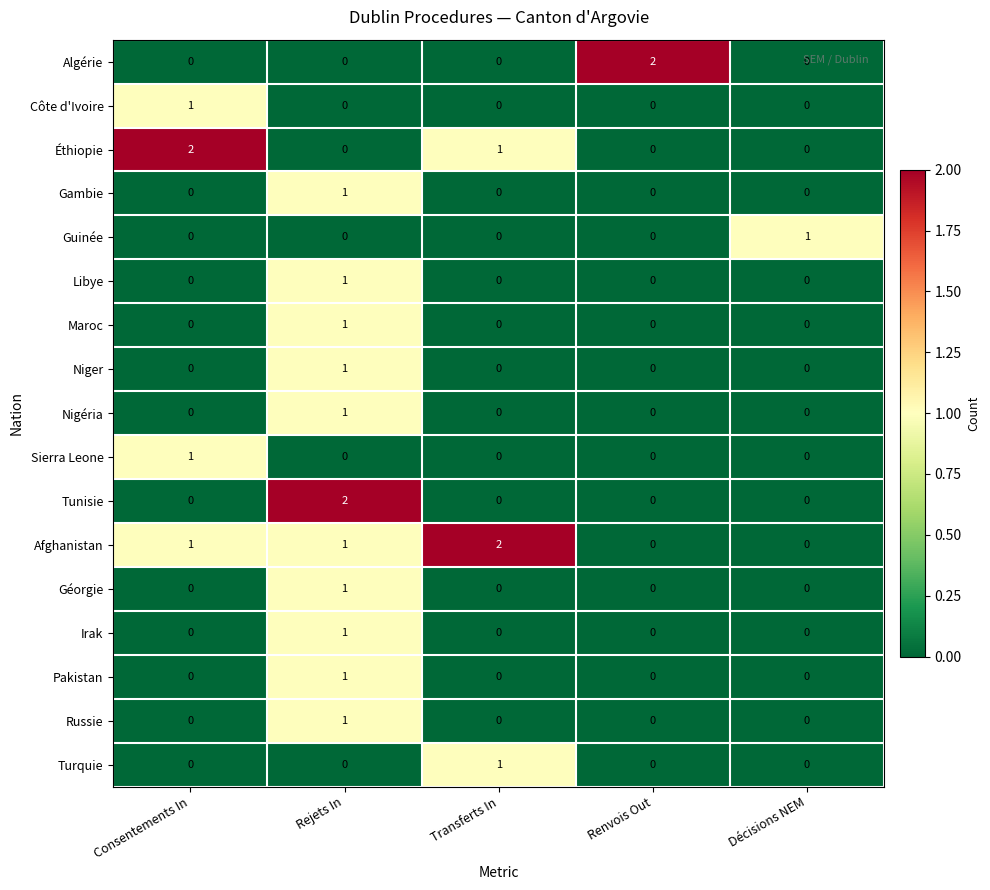

Which series changed the most between Rejets In and Décisions NEM?

Tunisie